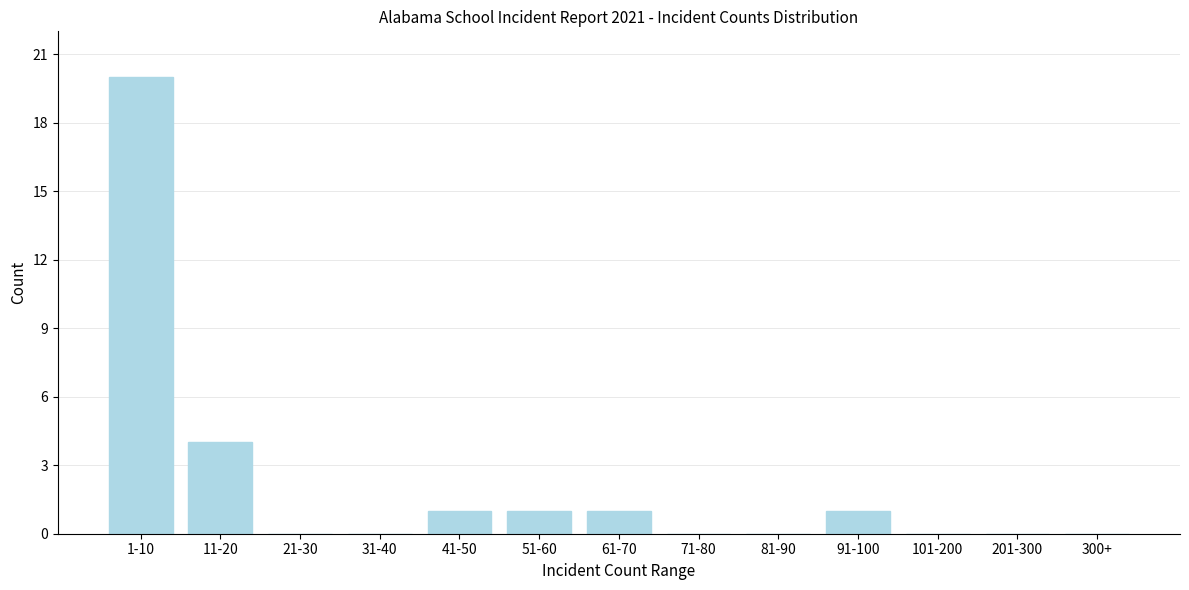

Reading right to left, list all the values displayed in this chart.

300+=0	201-300=0	101-200=0	91-100=1	81-90=0	71-80=0	61-70=1	51-60=1	41-50=1	31-40=0	21-30=0	11-20=4	1-10=20